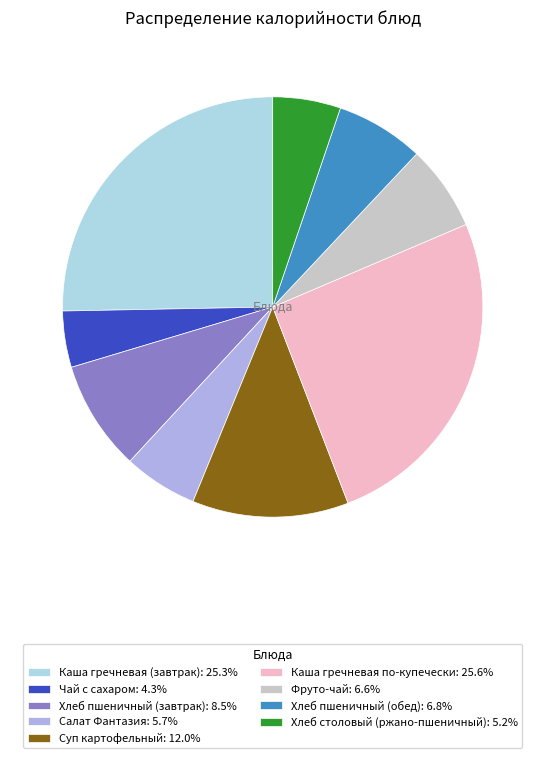

Which has a higher value, Хлеб столовый (ржано-пшеничный) or Хлеб пшеничный (обед)?

Хлеб пшеничный (обед)